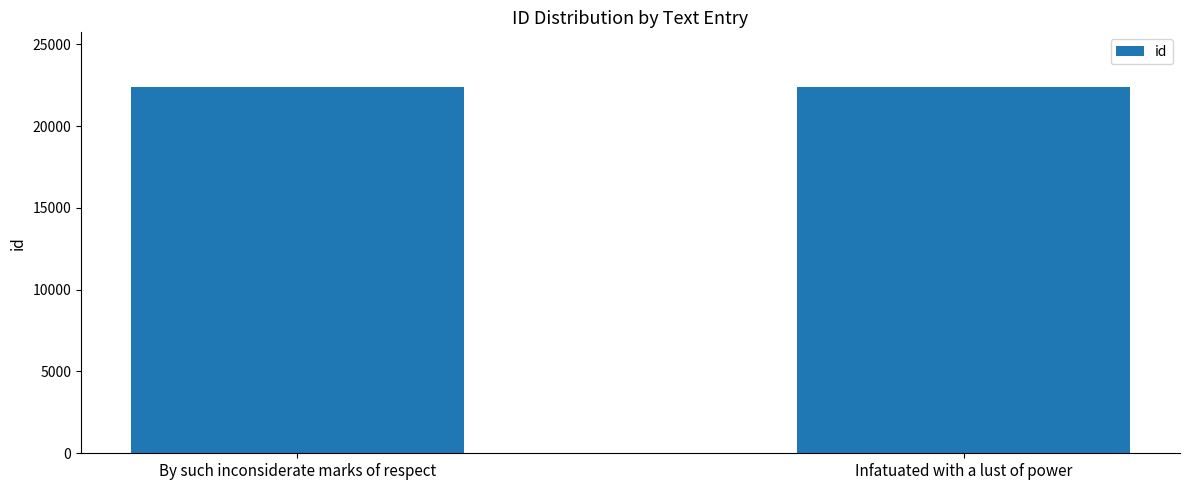

What is the ratio of the value at Infatuated with a lust of power to the value at By such inconsiderate marks of respect?

1.0